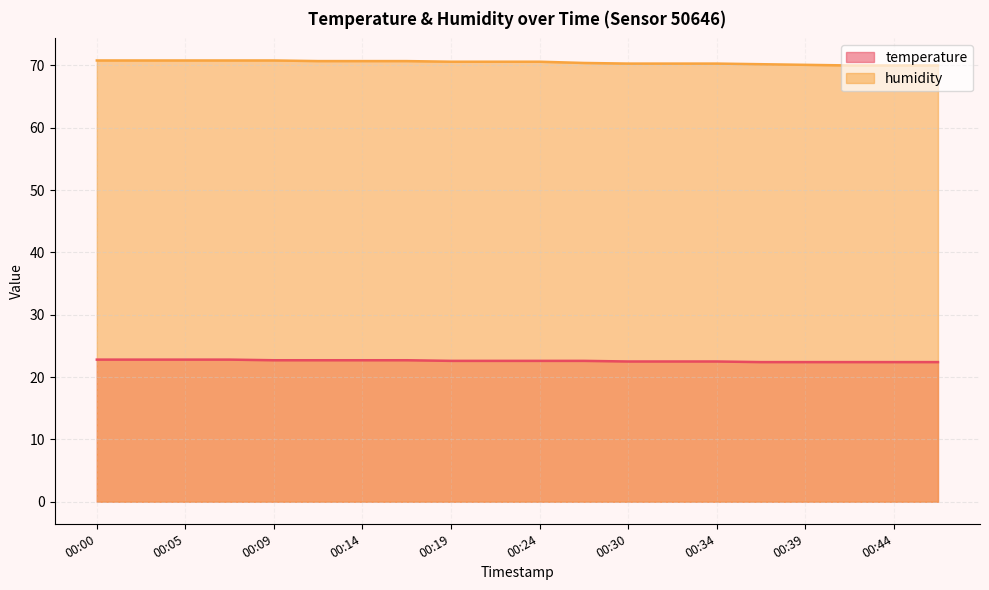

True or false: humidity and temperature intersect in this chart.

False